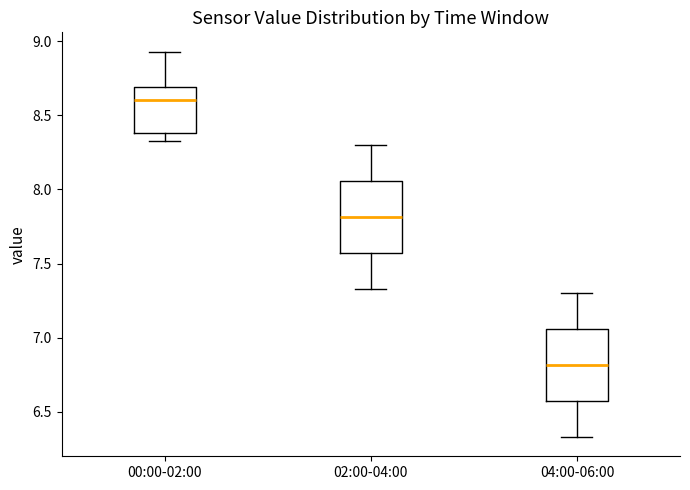

Reading left to right, read every box against the y-axis: the position of its median line, the range the box covers, and the ends of its whiskers. The values are not printed on the chart, so give them approximately, as read against the axis.

00:00-02:00: median 8.60, box 8.40 to 8.70, whiskers 8.35 to 8.95
02:00-04:00: median 7.80, box 7.55 to 8.05, whiskers 7.35 to 8.30
04:00-06:00: median 6.80, box 6.55 to 7.05, whiskers 6.35 to 7.30